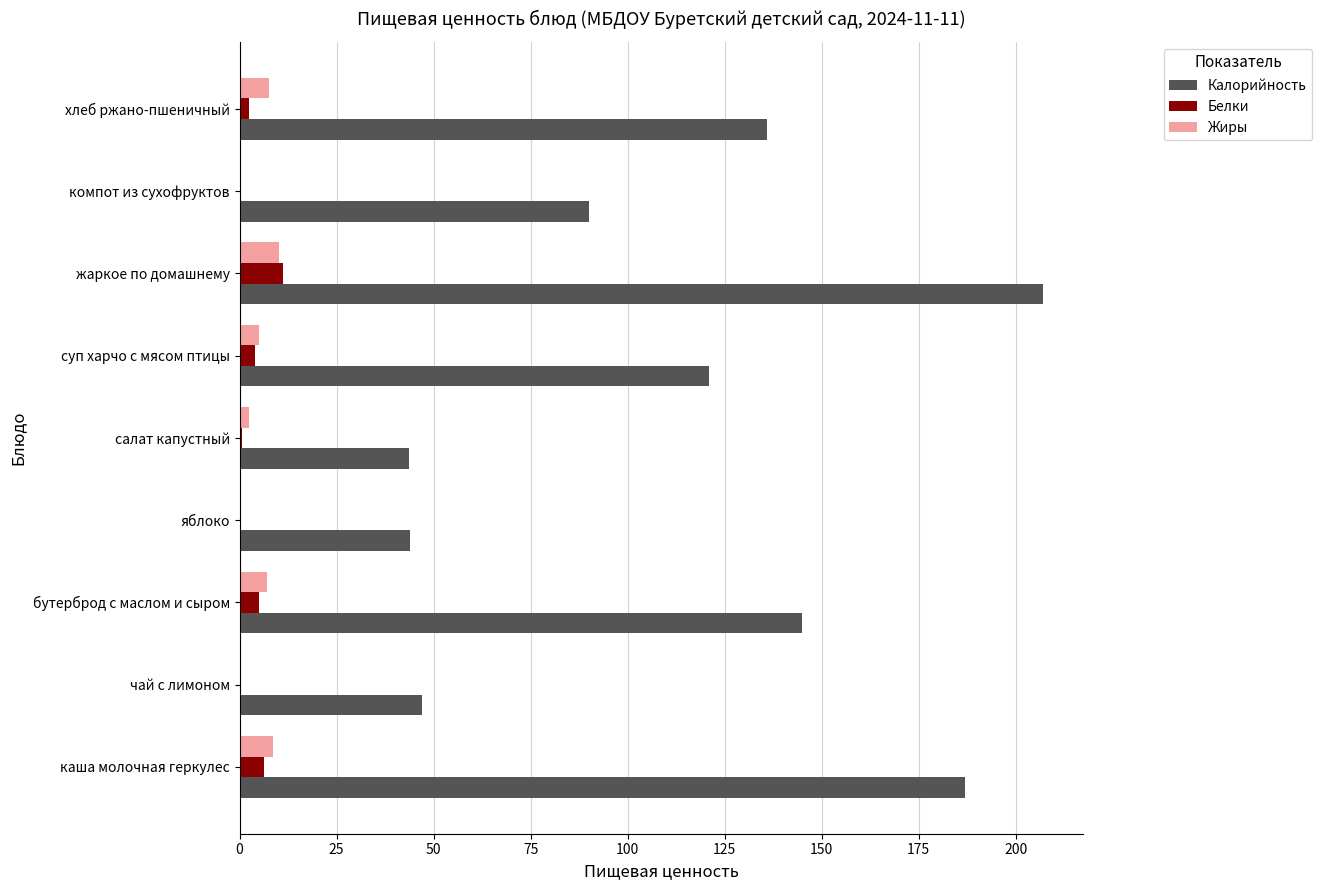

What is the maximum value shown in the chart?

207.0